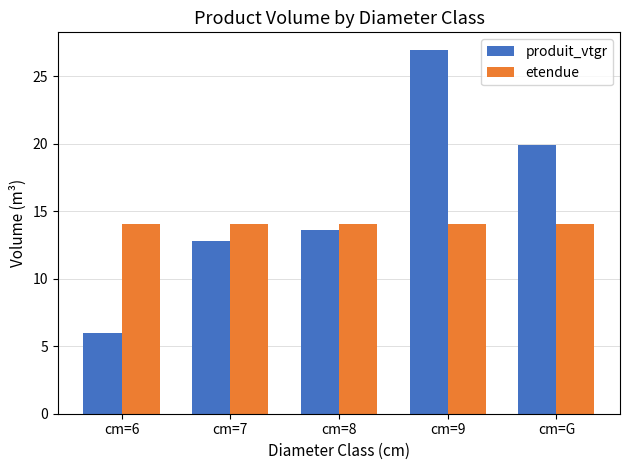

Does the chart contain stacked bars?

No